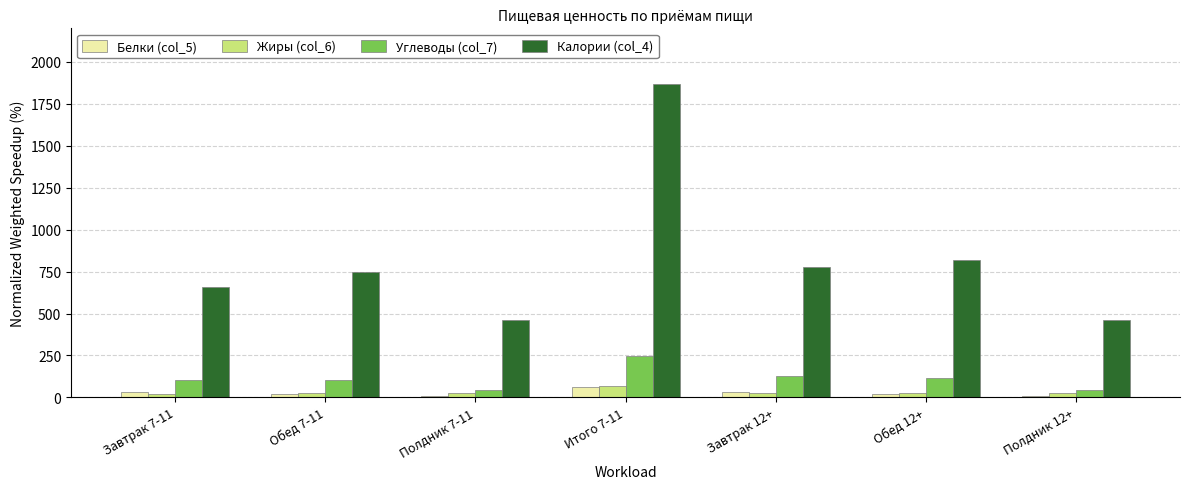

Are the bars horizontal?

No